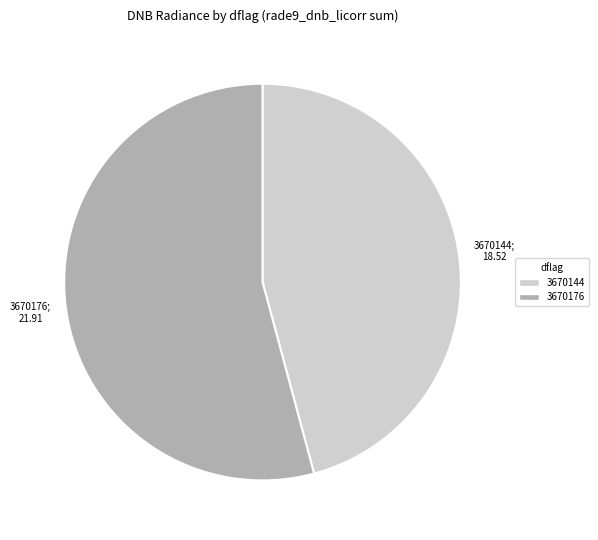

Is the sum of 3670144 and 3670176 greater than half?

Yes